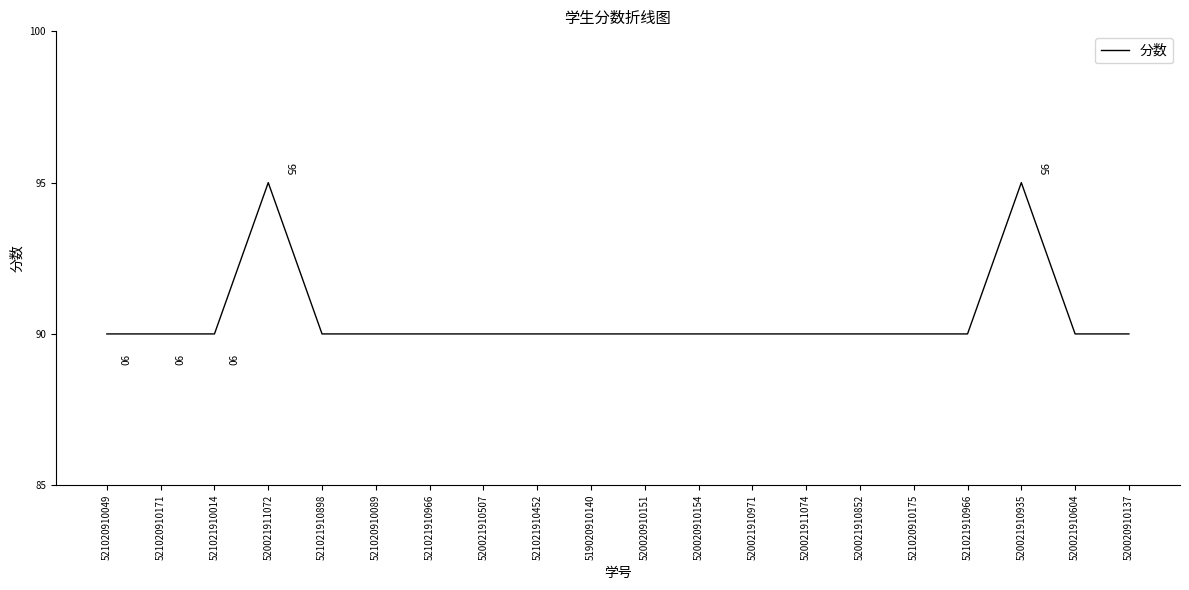

What is the difference between the values at 521021910452 and 520021910935?

5